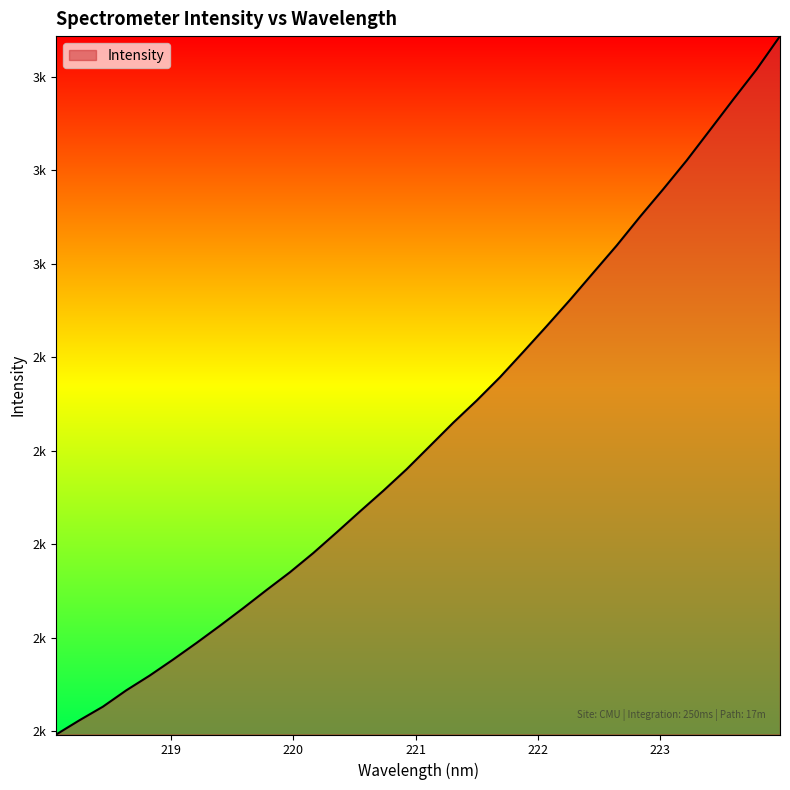

At which category does the chart reach its peak across all series?

223.9802